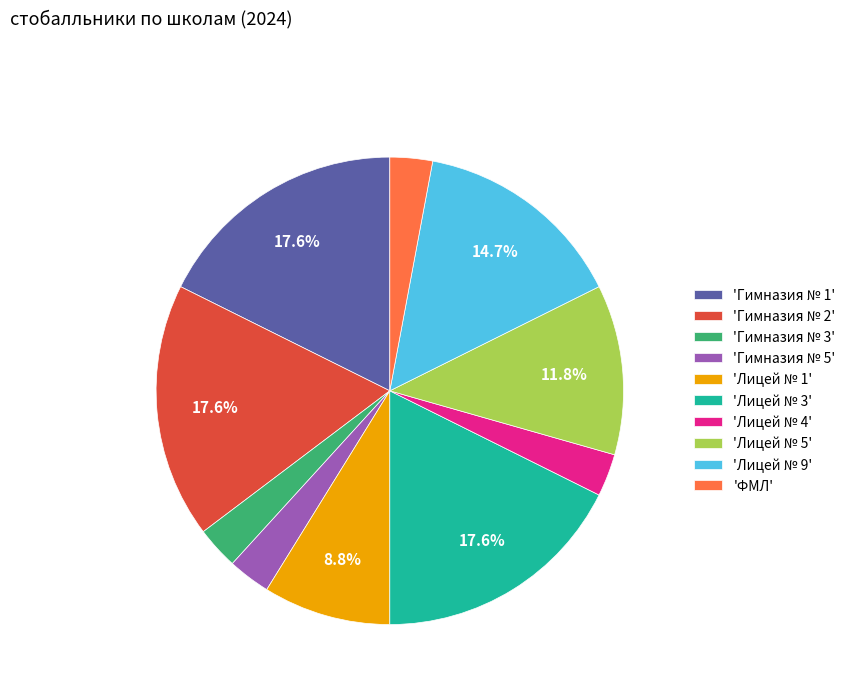

Count the number of slices in the pie.

10